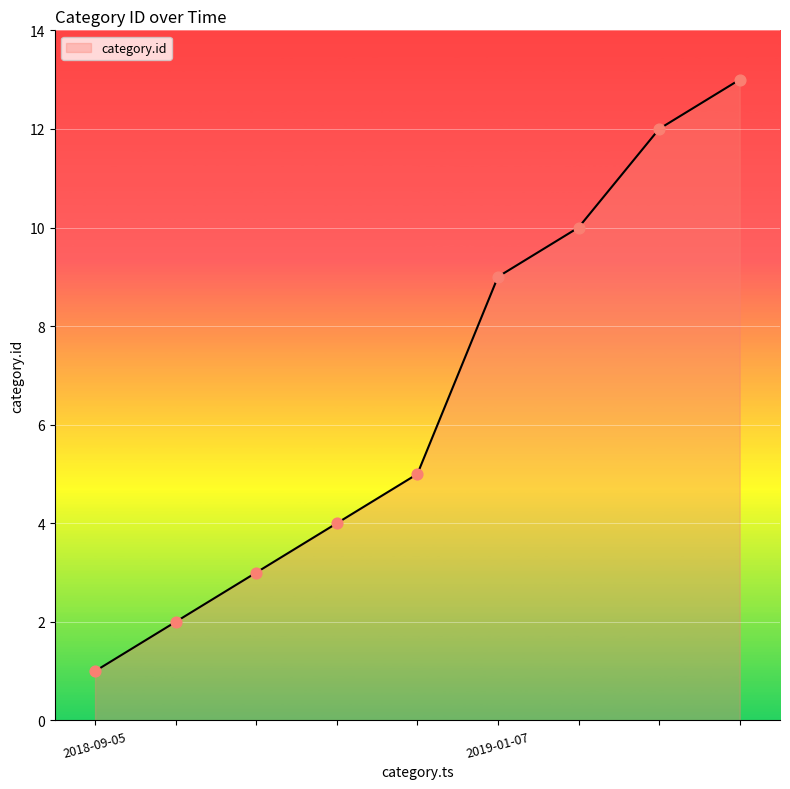

What is the greatest value displayed?

13